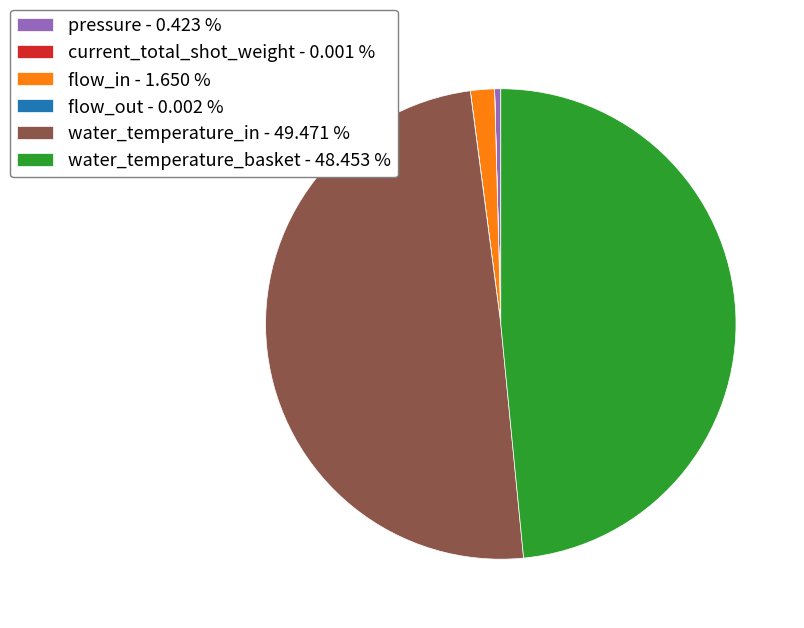

What is the ratio of the value at water_temperature_basket - 48.453 % to the value at water_temperature_in - 49.471 %?

1.0